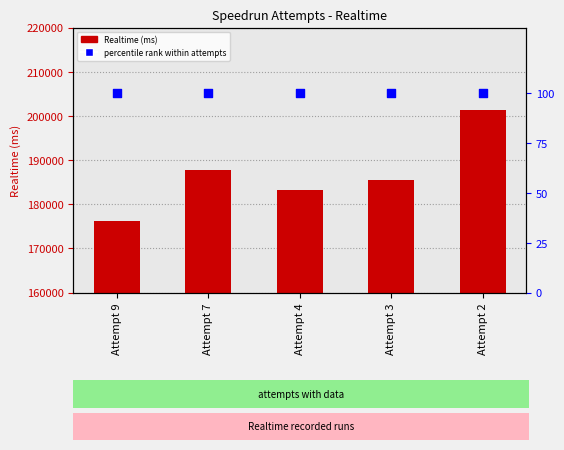

At how many categories does at least one series exceed 124341?

5